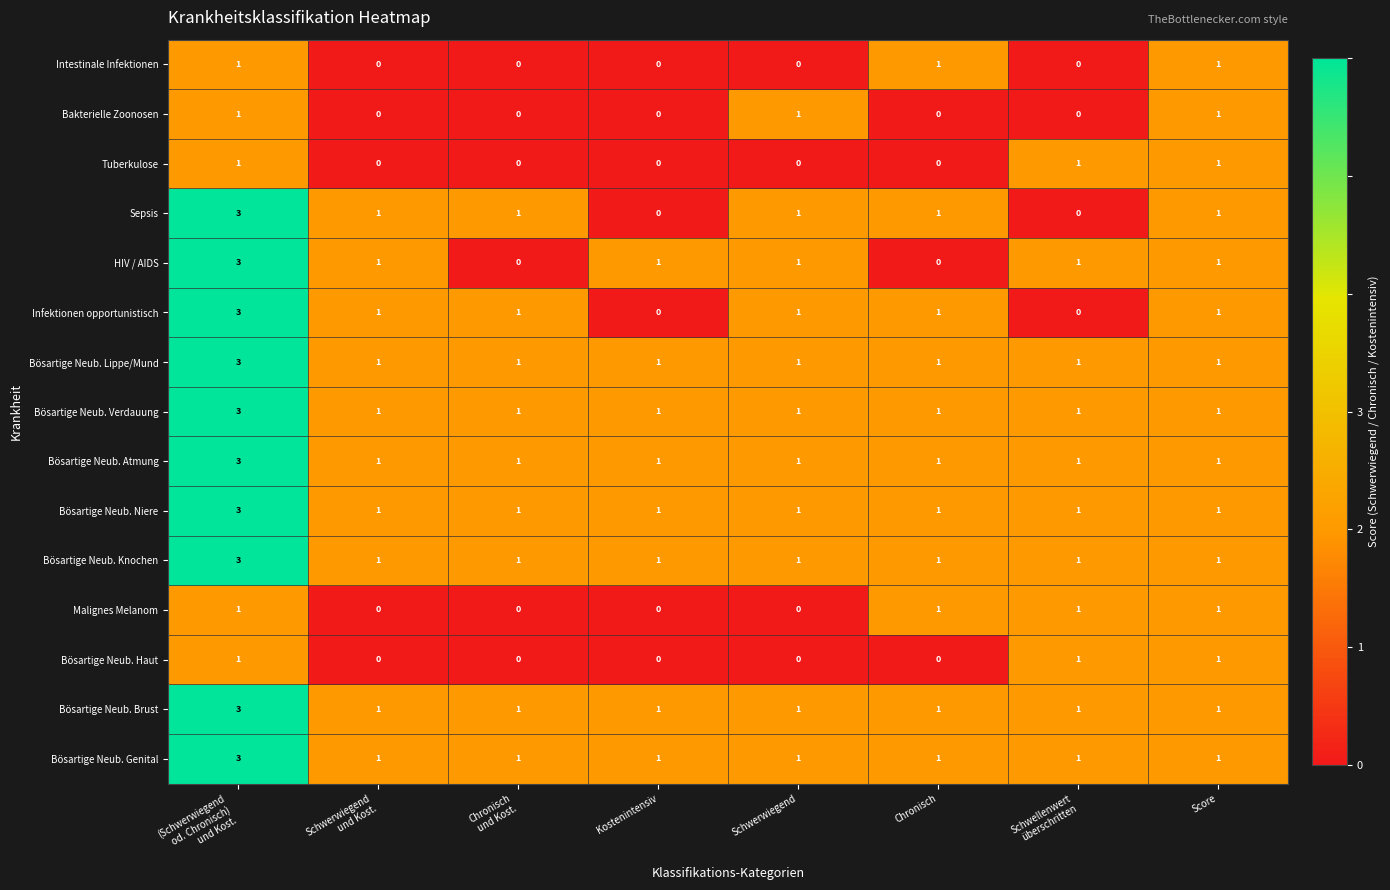

What is the maximum value shown in the chart?

3